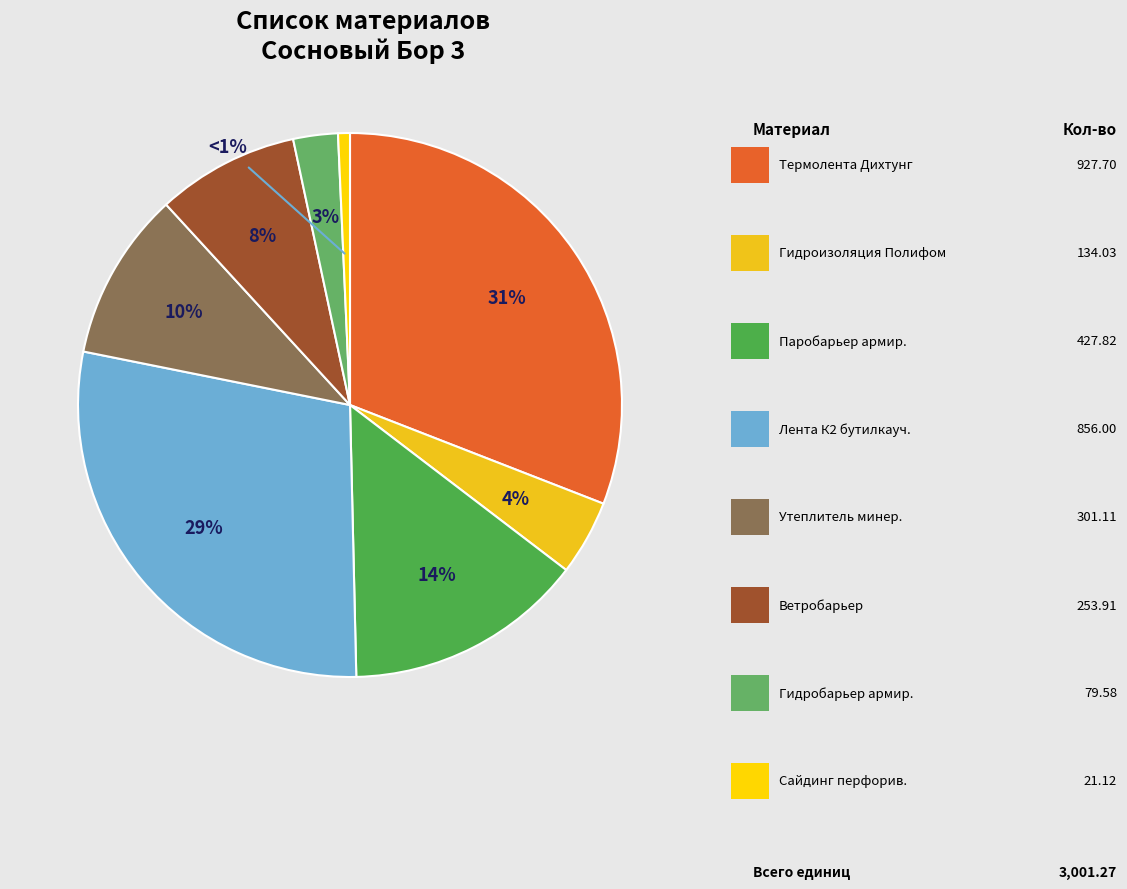

Rank the categories by value from lowest to highest.

Сайдинг перфорив. (м2), Гидробарьер армированный (м2), Гидроизоляция Полифом (м2), Ветробарьер (м2), Утеплитель минераловатный (м2), Паробарьер армированный (м2), Лента К2 бутилкаучуковая (м/п), Термолента Дихтунг (м.п.)